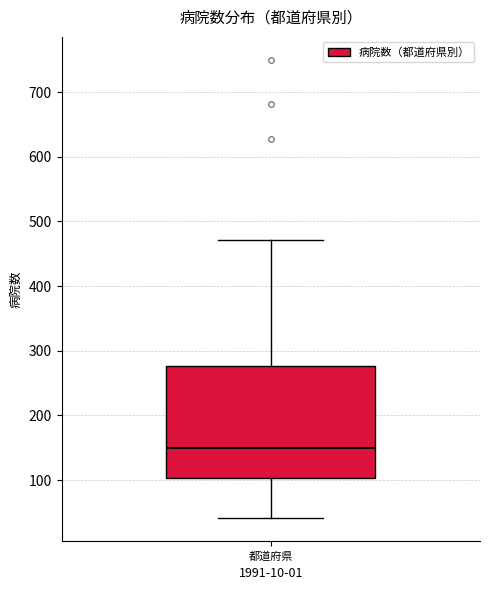

Read this box plot against the y-axis: the position of the median line, the range covered by the box, and the ends of both whiskers. The values are not printed on the chart, so give them approximately, as read against the axis.

median 150, box 100 to 280, whiskers 40 to 470